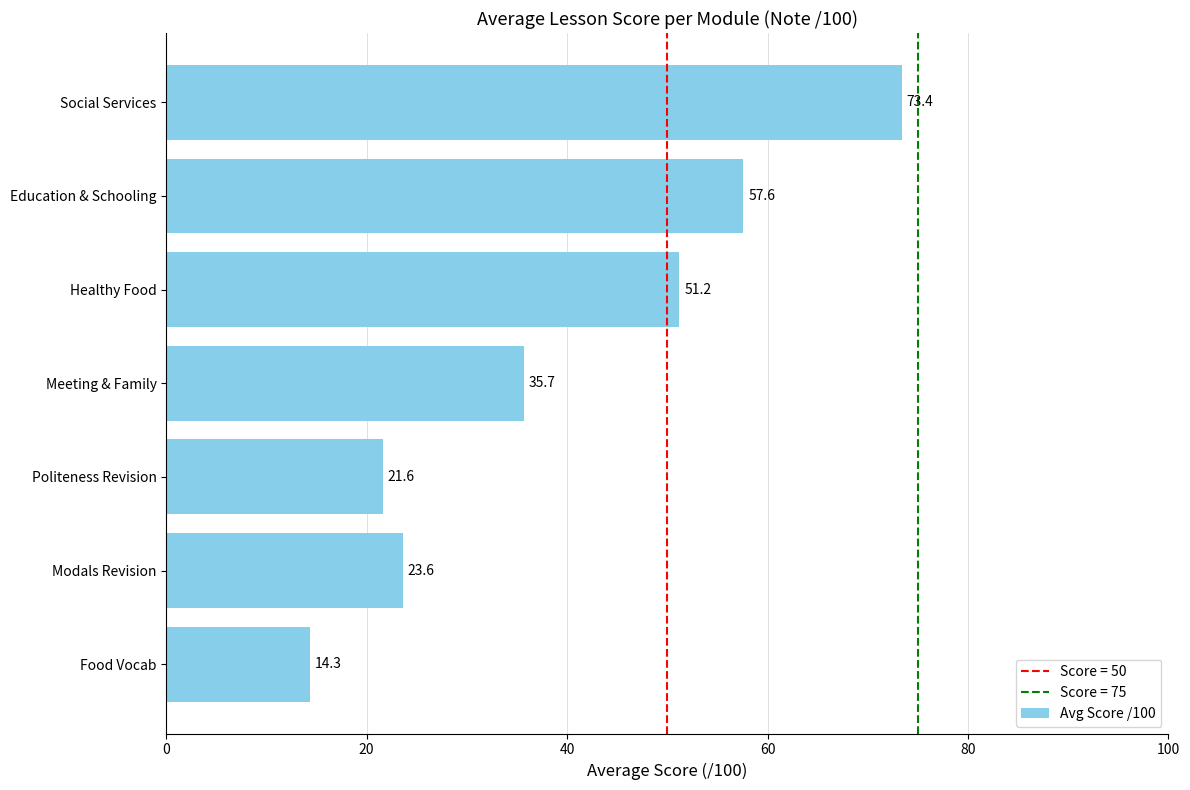

Is it true that the value at Food Vocab is 14.3?

True